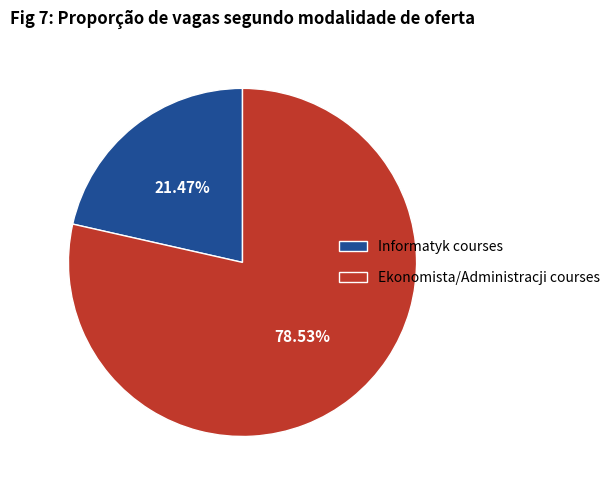

Is there a majority slice in this chart?

Yes